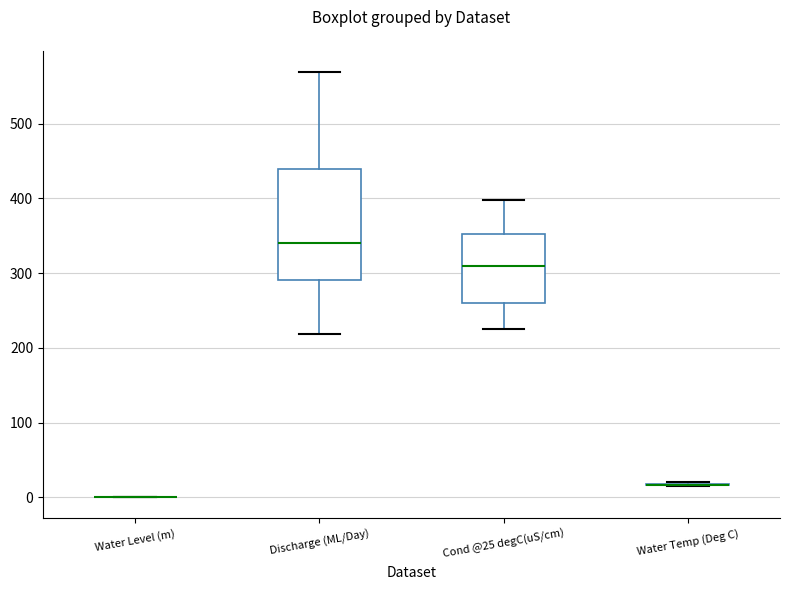

Which box is the tallest, from its lower edge to its upper edge?

Discharge (ML/Day)